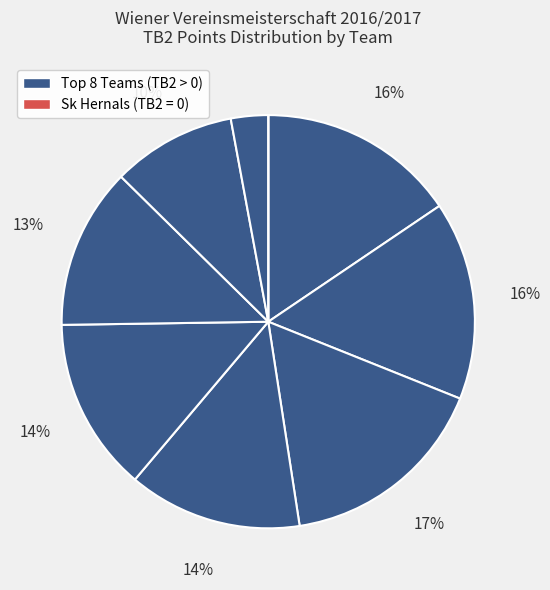

Which category has the smallest portion of the pie?

Sk Hernals